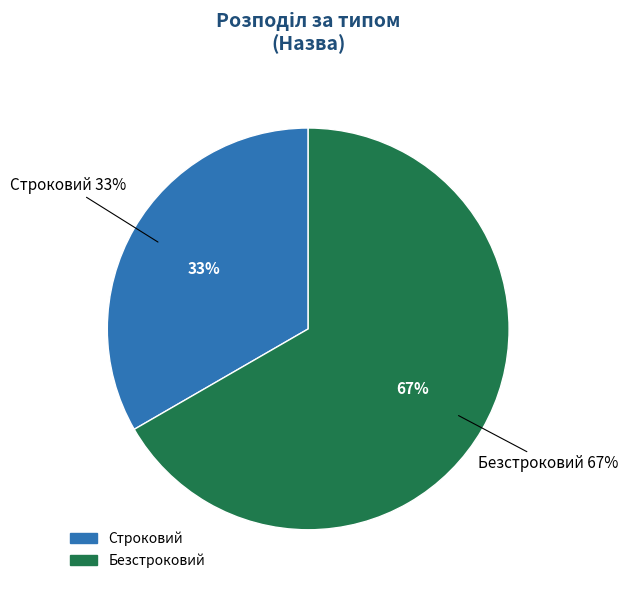

What is the smallest slice in the pie chart?

Строковий